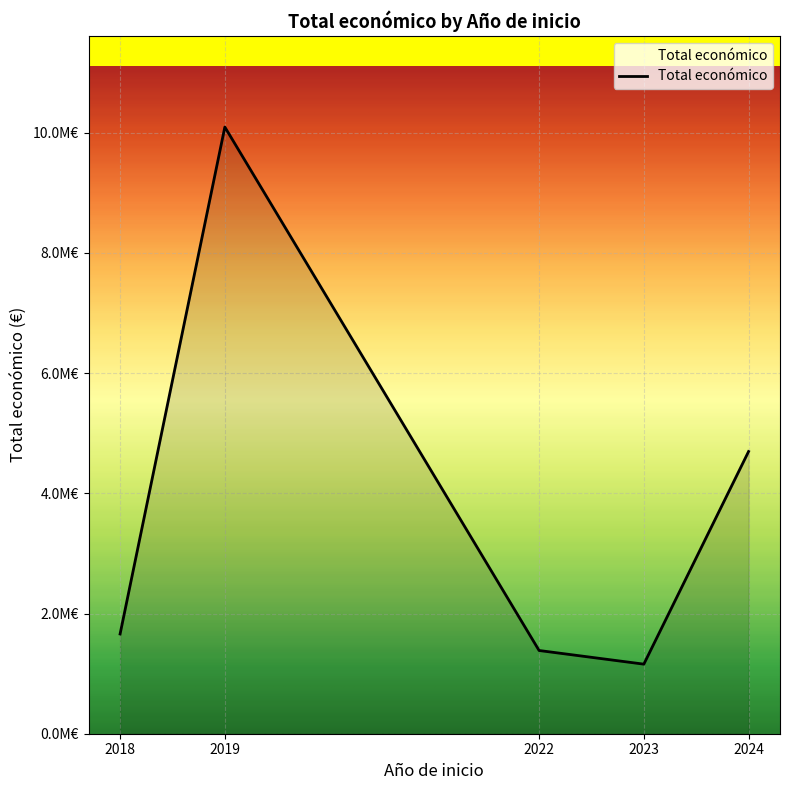

Is this an area chart (filled region under the line)?

Yes